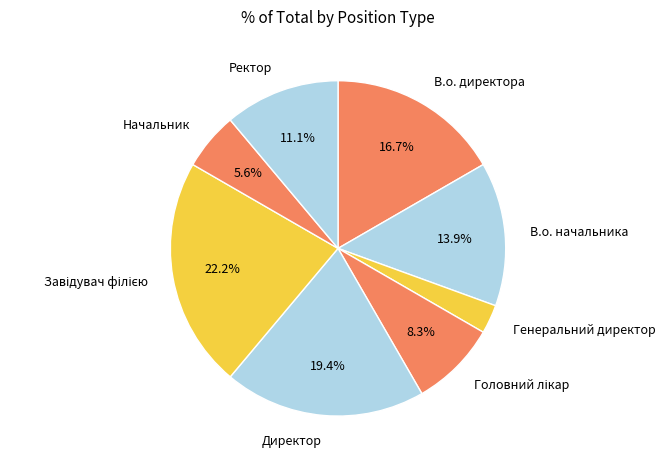

Which slice is the smallest?

Генеральний директор